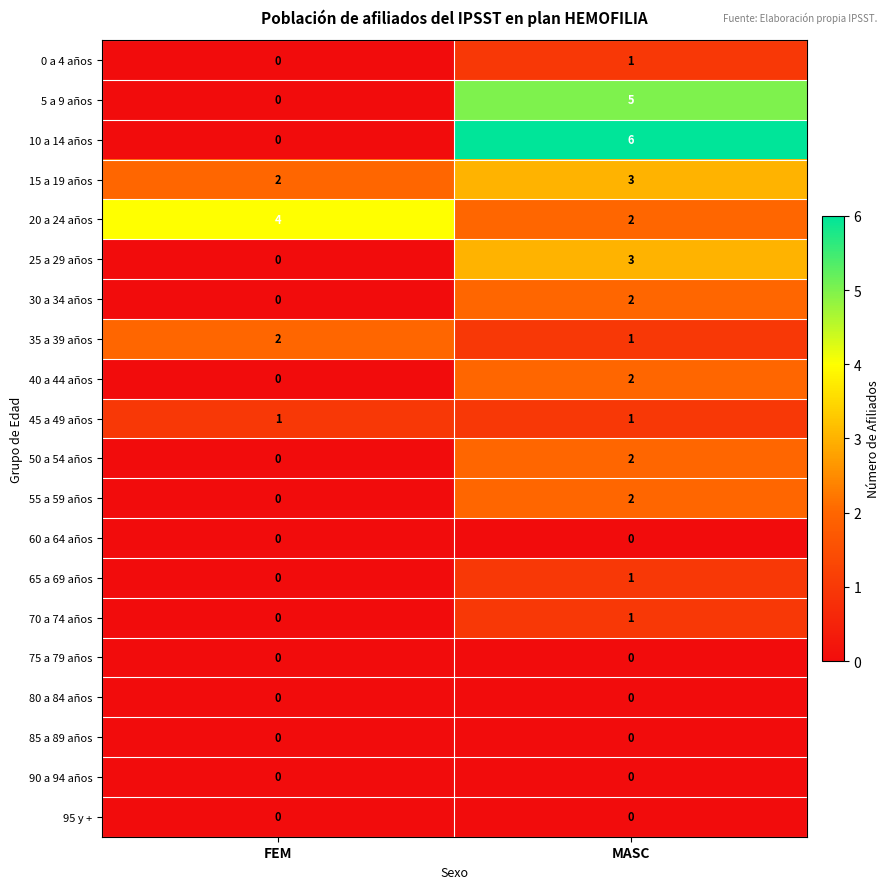

Where is 70 a 74 años nearest to the value 0?

FEM